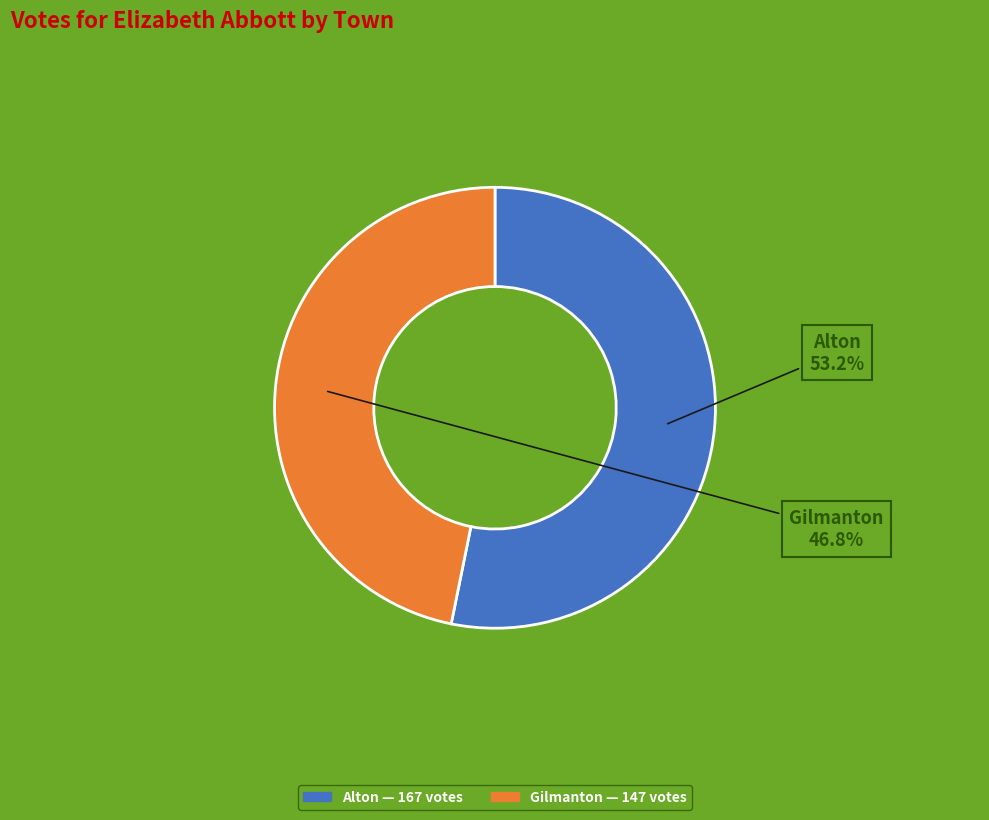

To the nearest percent, what portion does Alton represent?

53%